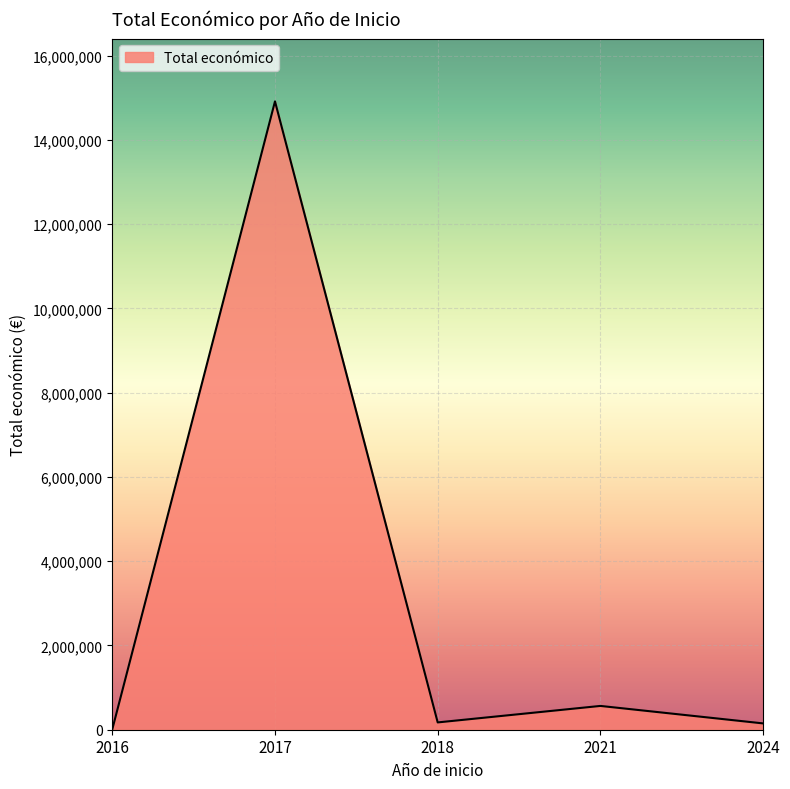

True or false: the data has more than 1 interior local peaks.

True